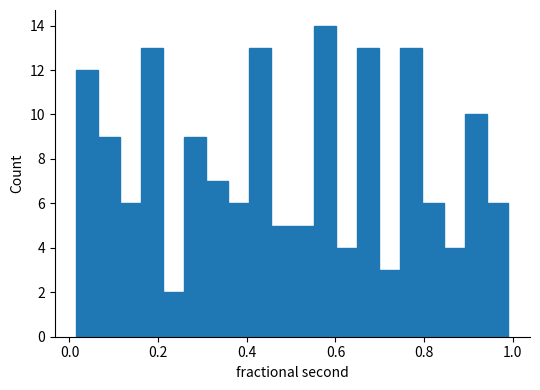

Around what value on the x-axis is the tallest bar? Give the approximate position of its centre, as read against the axis.

0.58